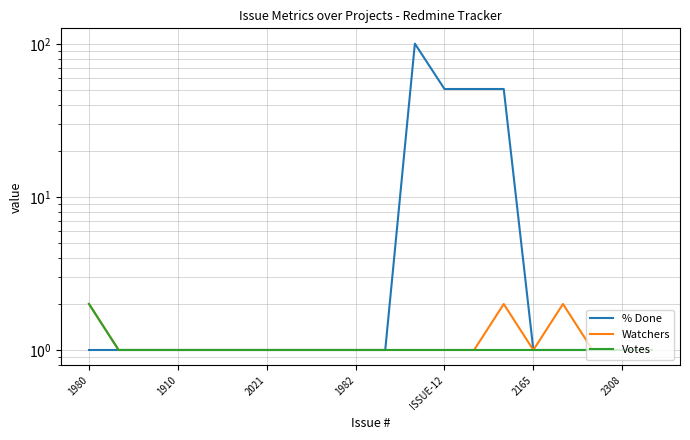

What is the label of the 17th point from the left?

16